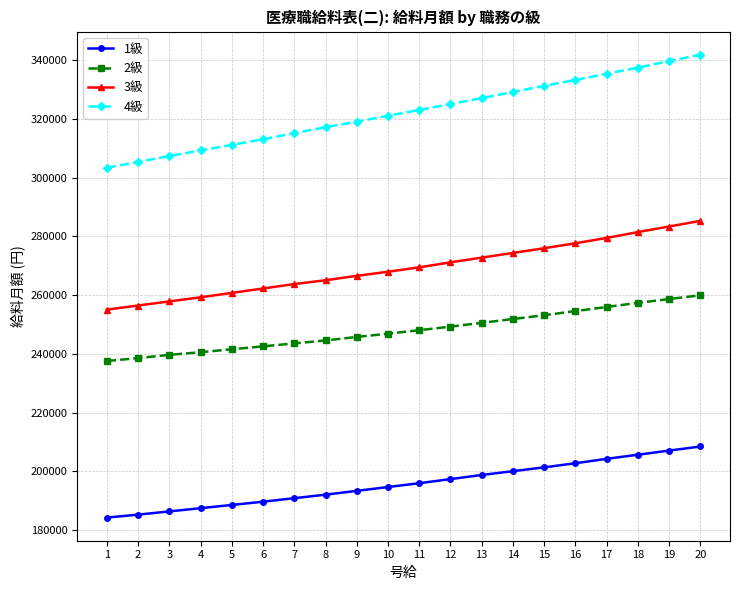

Reading right to left, extract all data points from this chart.

1級: 208500	207100	205700	204300	202800	201400	200100	198800	197400	196000	194700	193400	192100	190900	189700	188600	187500	186400	185300	184300
2級: 260000	258700	257400	256000	254600	253200	251900	250600	249300	248100	246900	245800	244600	243600	242600	241600	240600	239700	238600	237600
3級: 285300	283400	281500	279500	277700	276000	274400	272800	271200	269500	268000	266600	265100	263800	262300	260800	259300	257900	256500	255100
4級: 341900	339700	337500	335400	333300	331300	329200	327100	325100	323100	321100	319100	317200	315200	313100	311200	309300	307400	305400	303400